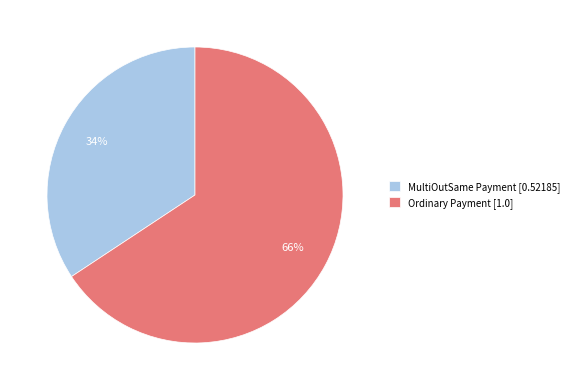

To the nearest percent, what is the combined percentage of Ordinary Payment and MultiOutSame Payment?

100%